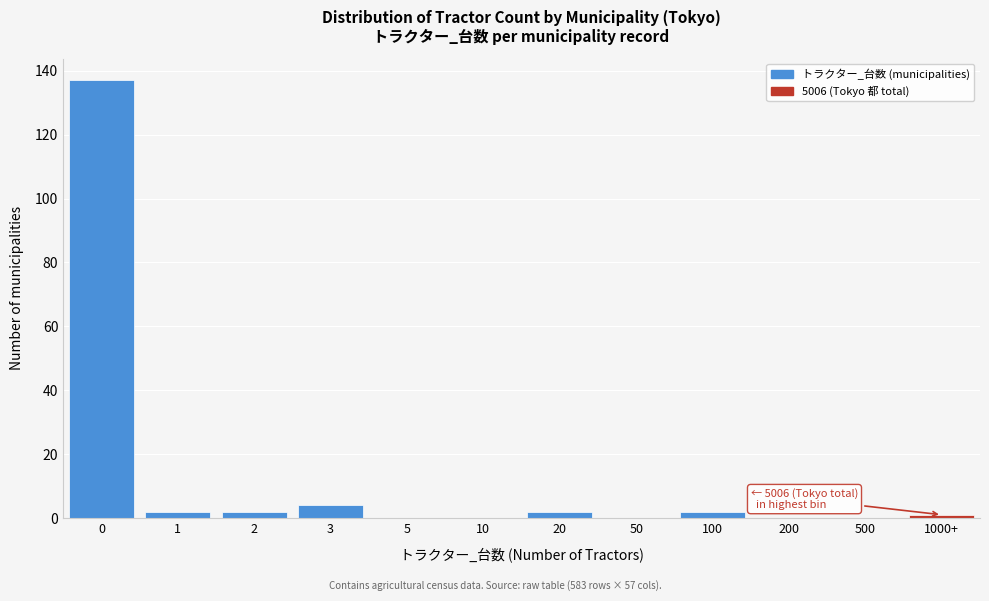

Reading left to right, transcribe all the data shown in this chart.

0=137	1=2	2=2	3=4	5=0	10=0	20=2	50=0	100=2	200=0	500=0	1000+=1